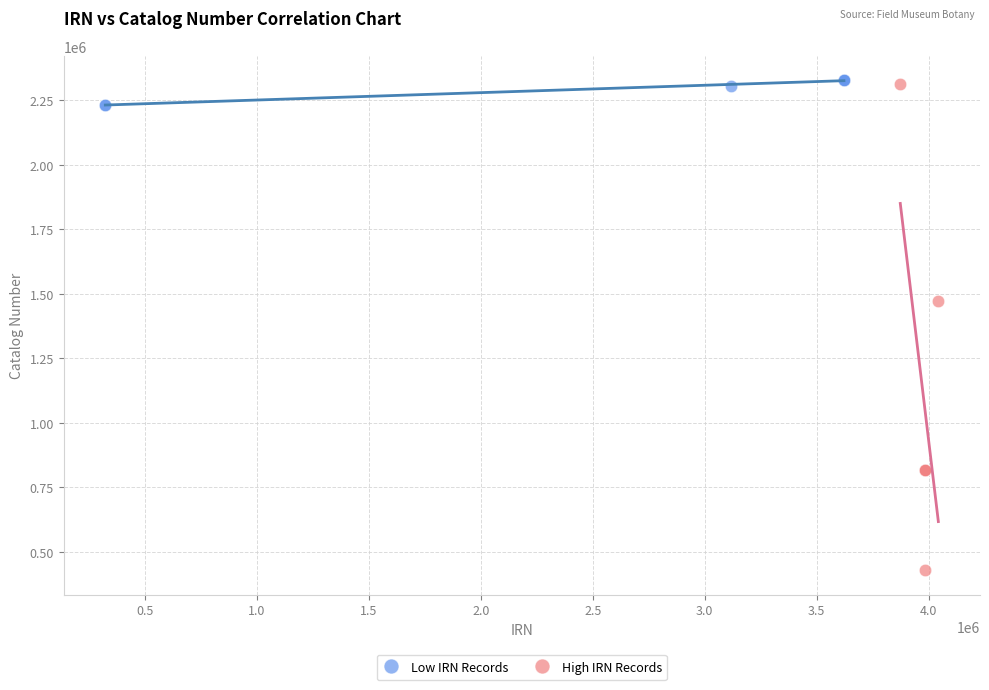

Which series has the widest spread of Y values?

High IRN Records